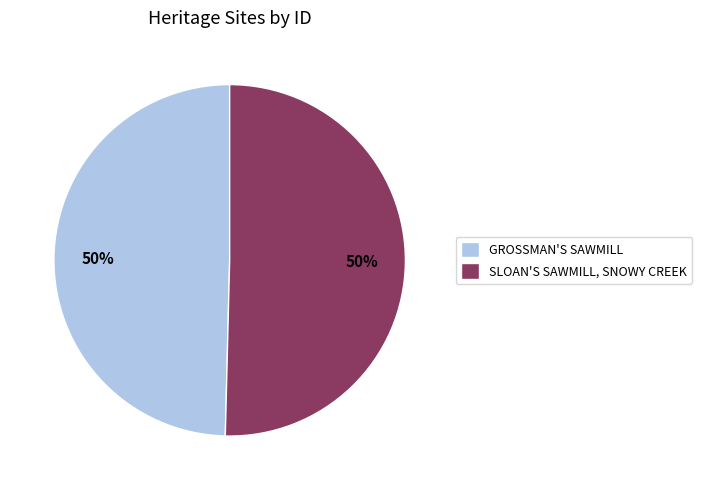

What is the ratio of the value at SLOAN'S SAWMILL, SNOWY CREEK to the value at GROSSMAN'S SAWMILL?

1.0